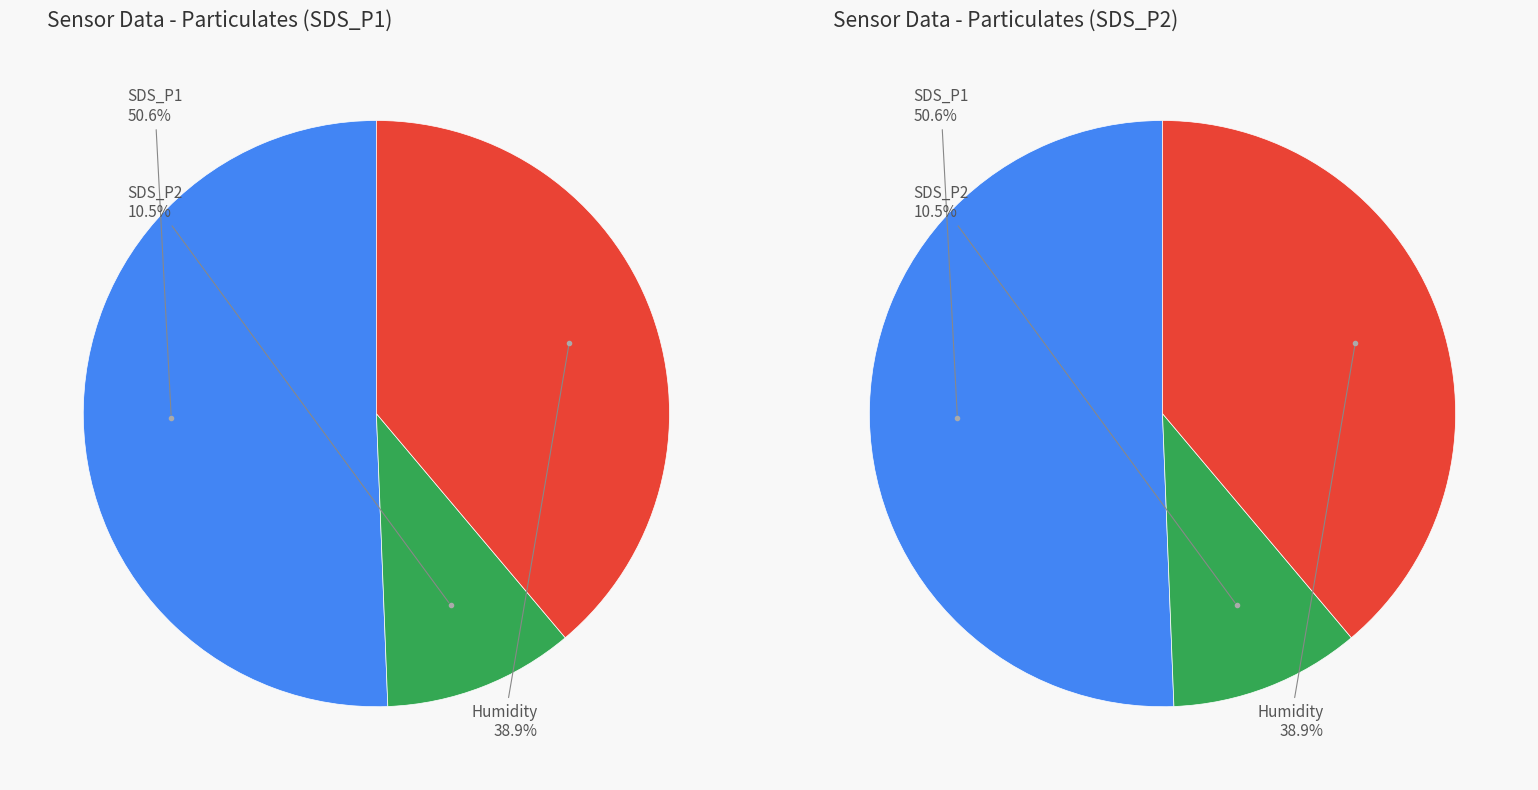

True or false: 39 accounts for 1% of the total.

False